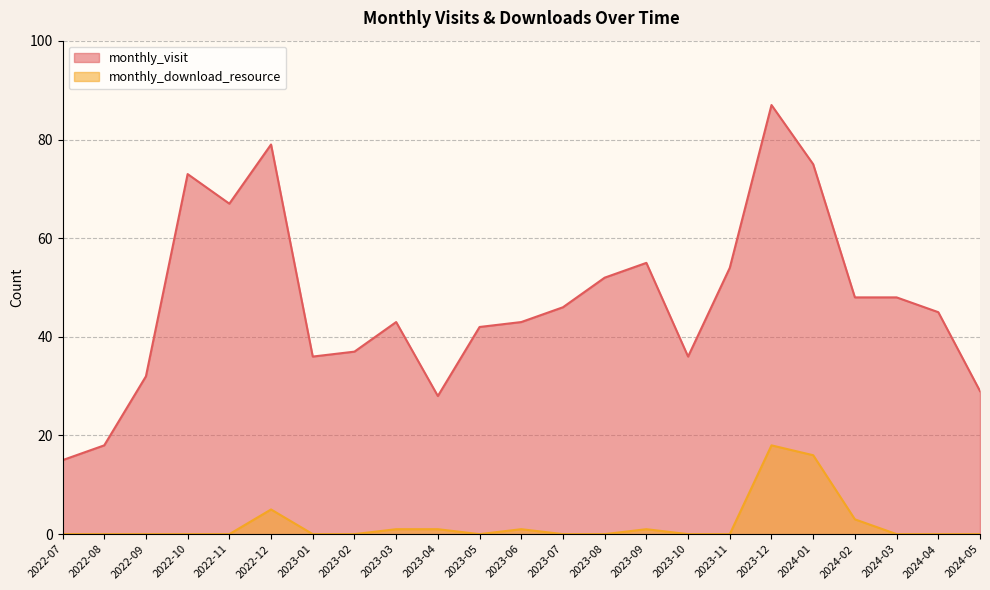

List the series in order of their overall mean, highest first.

monthly_visit, monthly_download_resource